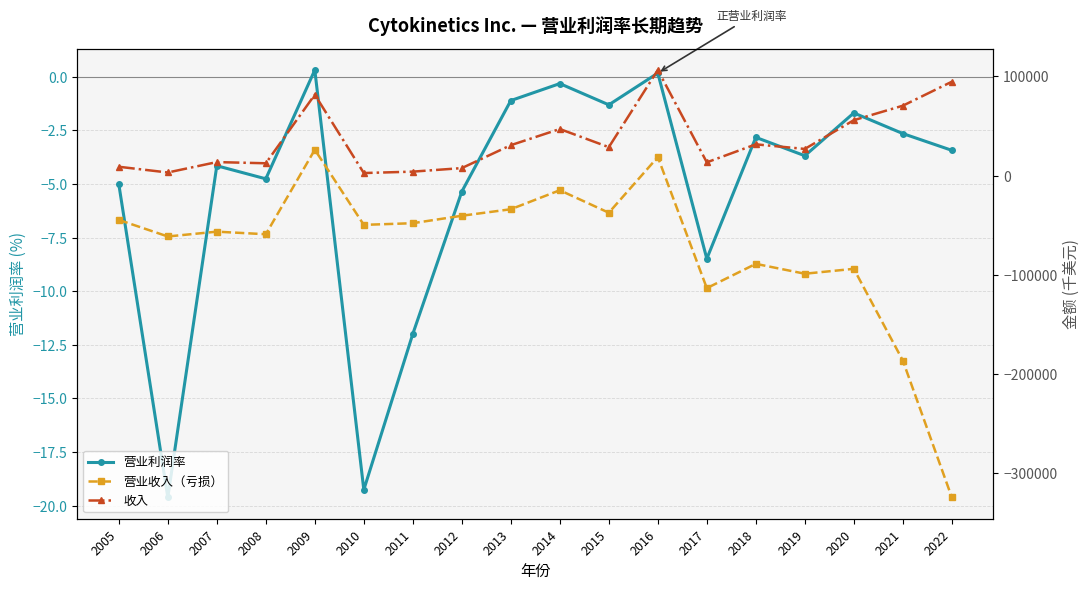

At which category is the sum across all series the highest?

2016